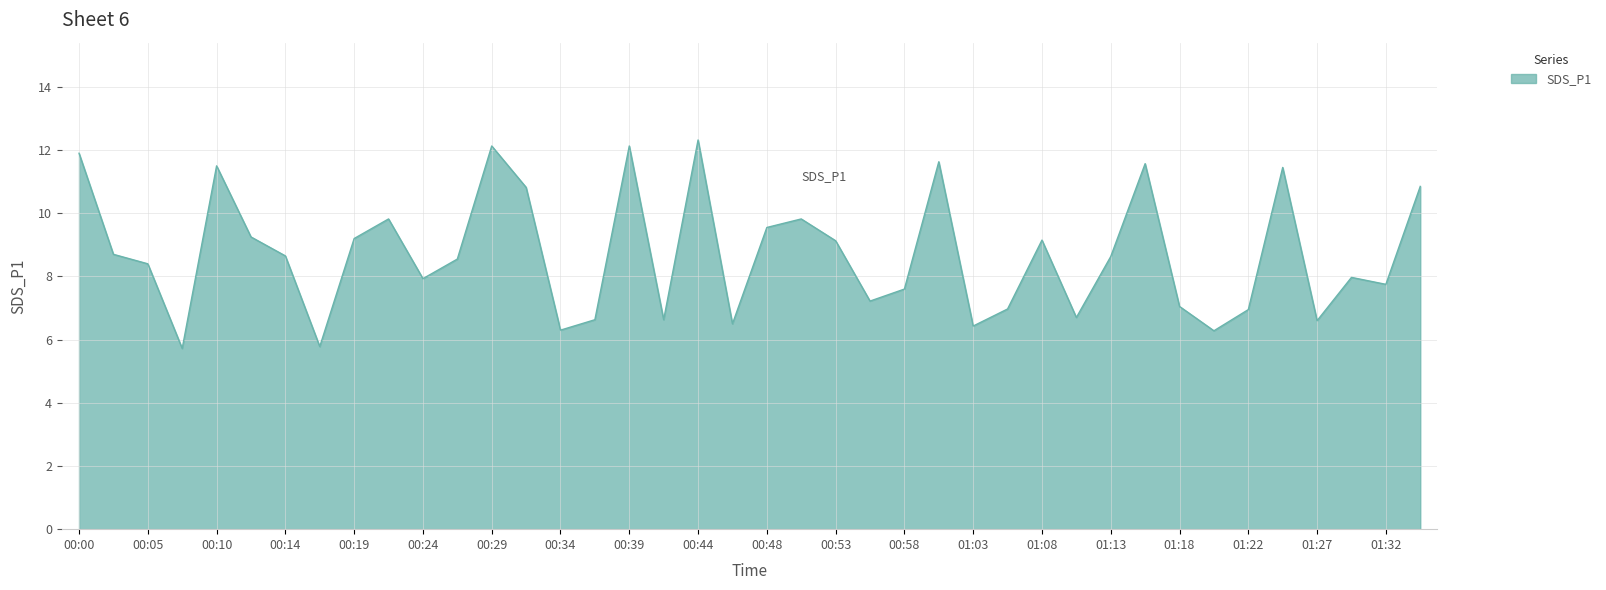

Does the chart have visible grid lines?

Yes